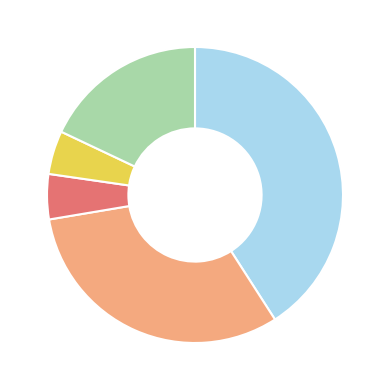

Does any single category account for the majority?

No